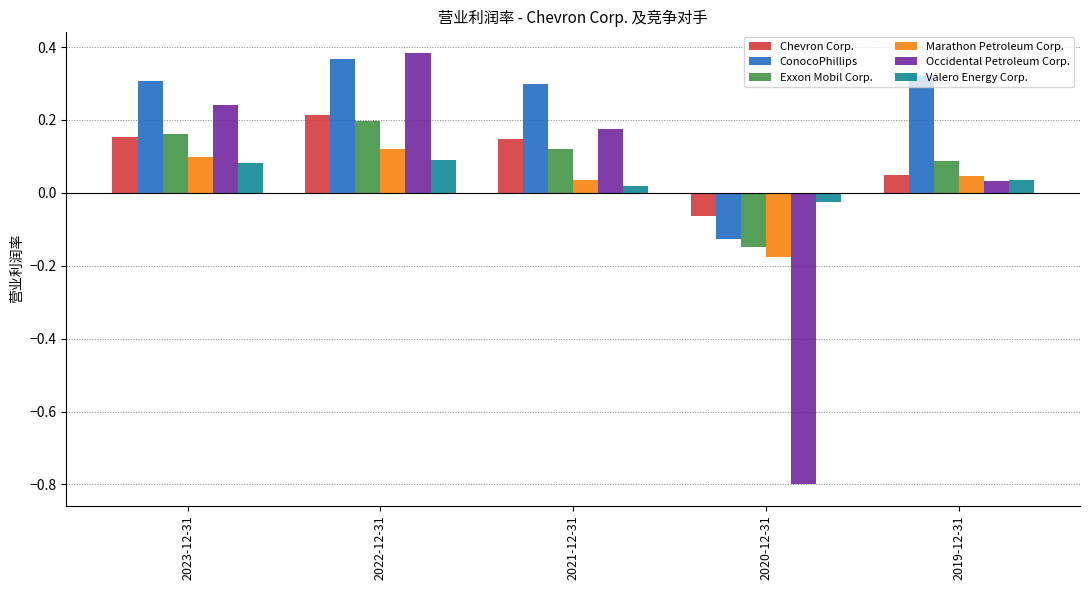

What are all the series names shown in the legend?

Chevron Corp., ConocoPhillips, Exxon Mobil Corp., Marathon Petroleum Corp., Occidental Petroleum Corp., Valero Energy Corp.